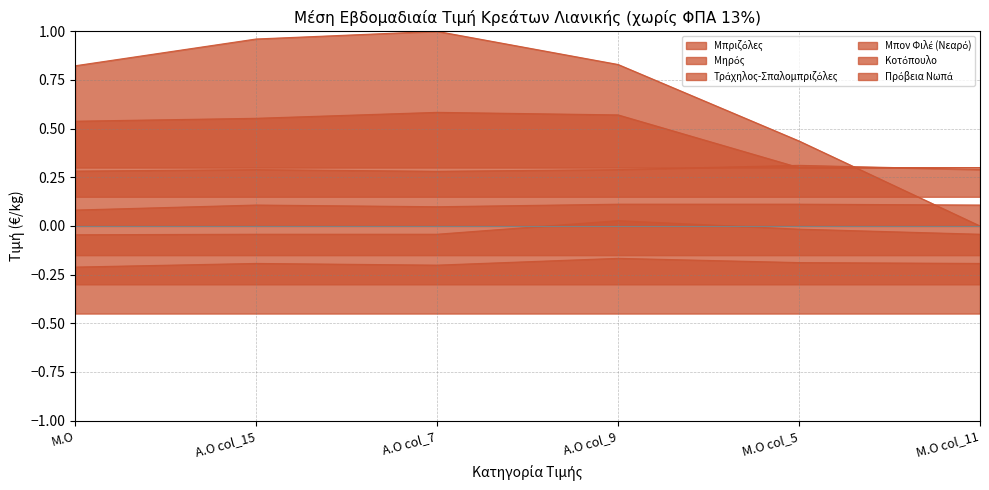

Reading left to right, transcribe all the data shown in this chart.

Μπριζόλες: -0.2	-0.2	-0.2	-0.2	-0.2	-0.2
Μηρός: -0.0	-0.0	-0.0	0.0	-0.0	-0.0
Τράχηλος-Σπαλομπριζόλες: 0.1	0.1	0.1	0.1	0.1	0.1
Μπον Φιλέ (Νεαρό): 0.8	1.0	1.0	0.8	0.4	0.0
Κοτόπουλο: 0.3	0.3	0.3	0.3	0.3	0.3
Πρόβεια Νωπά: 0.5	0.6	0.6	0.6	0.3	0.3